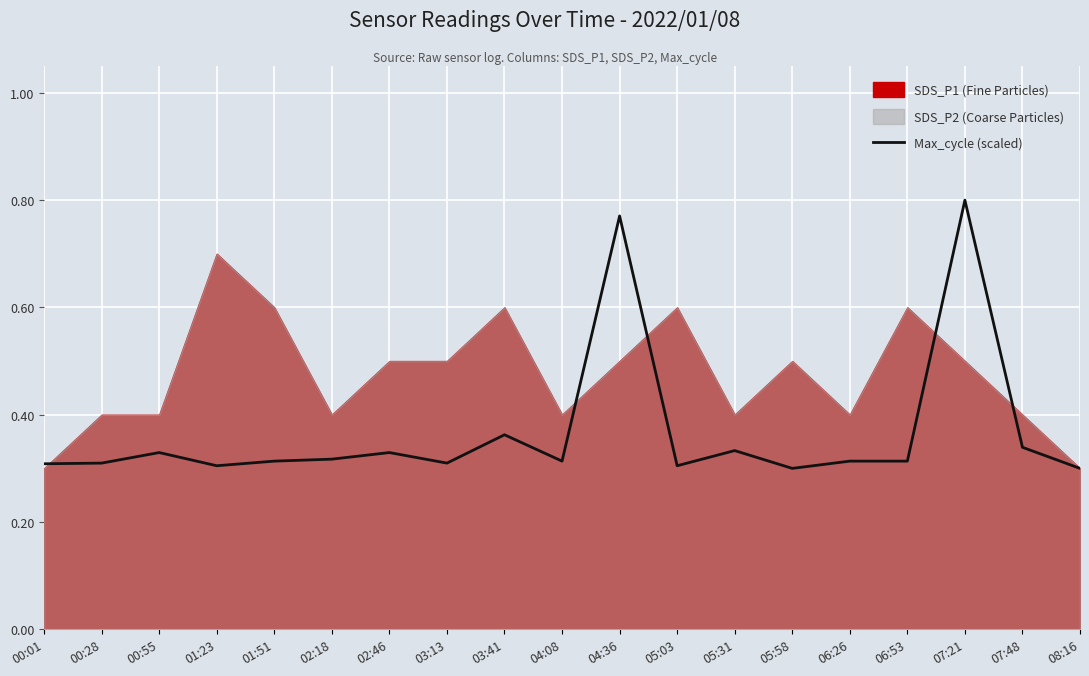

Which category has the highest value across all series?

07:21